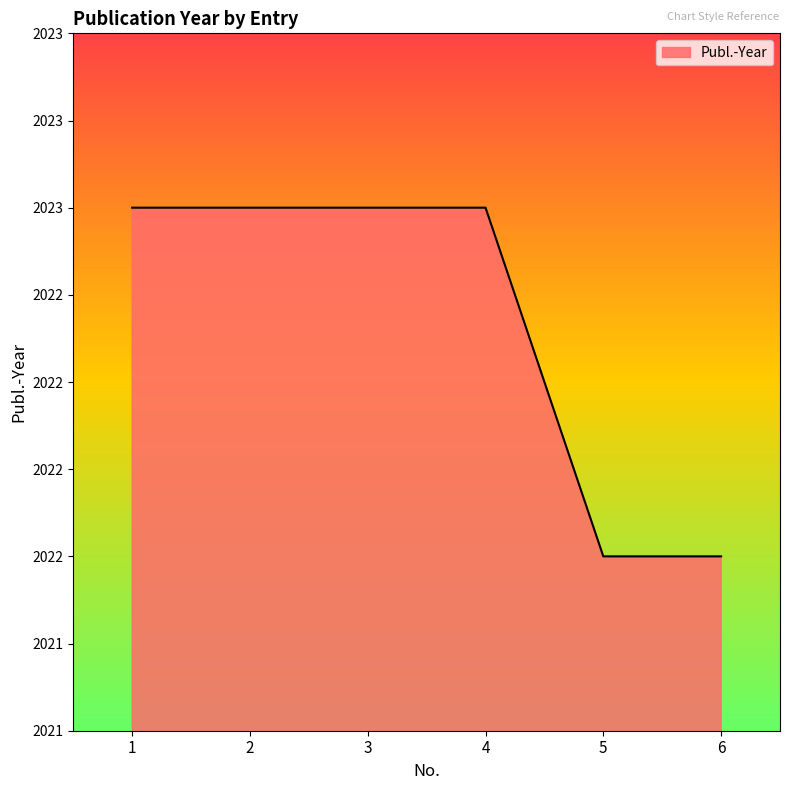

Which has a higher value, 4 or 1?

4